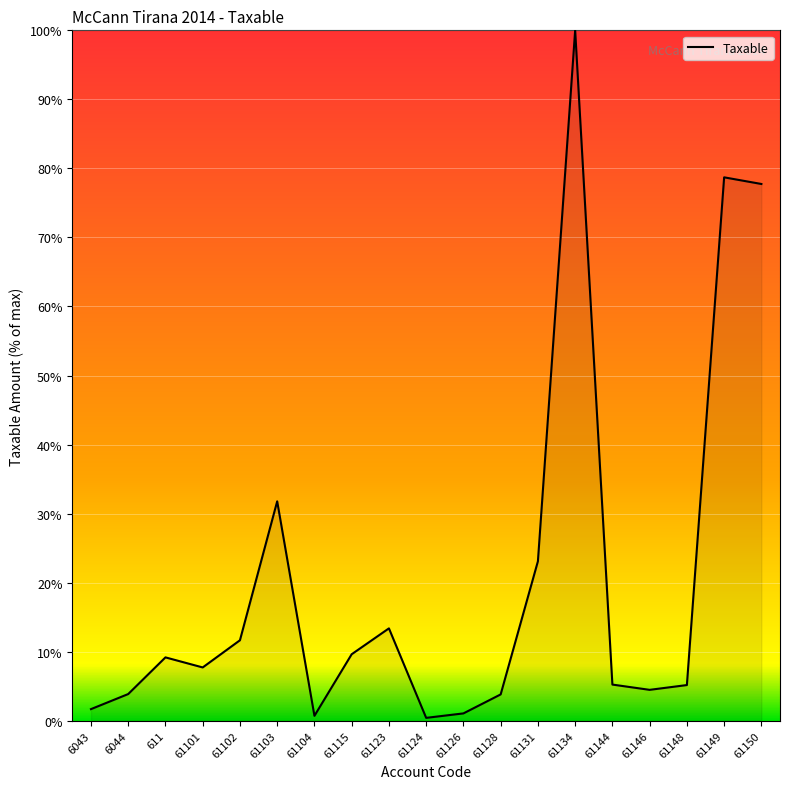

What is the difference between the maximum and minimum values?

99.6